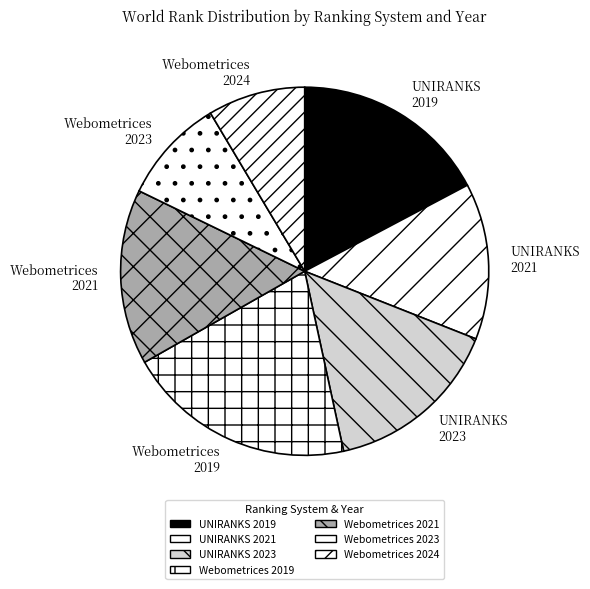

Is the sum of Webometrices 2024 and Webometrices 2019 greater than half?

No